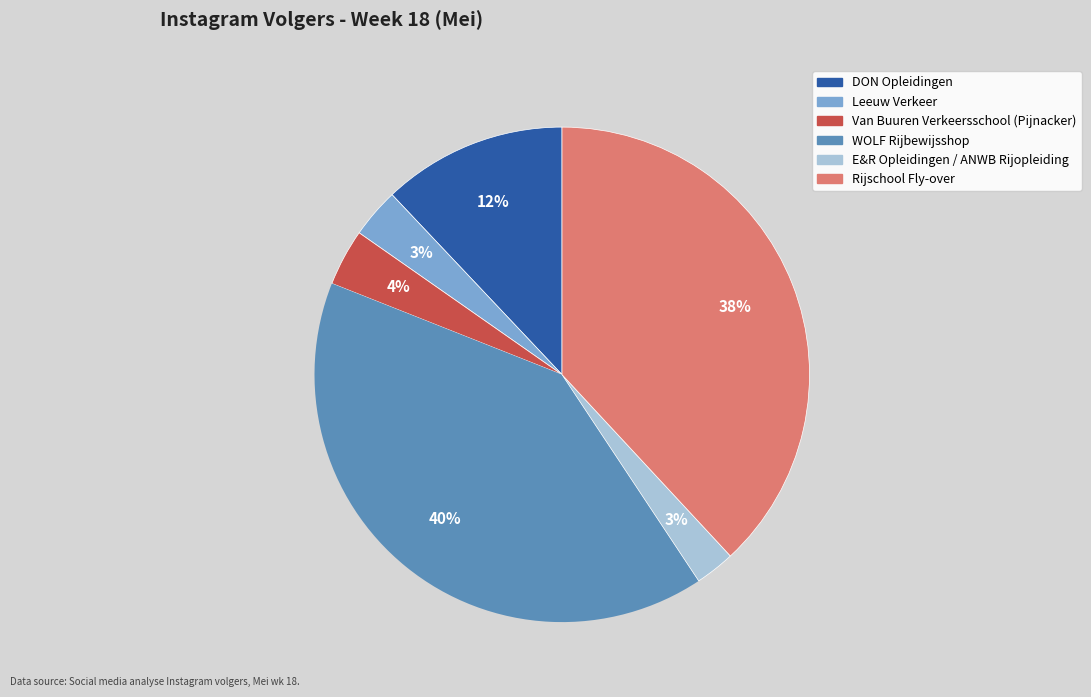

Do Rijschool Fly-over and E&R Opleidingen / ANWB Rijopleiding together represent more than half of the pie?

No